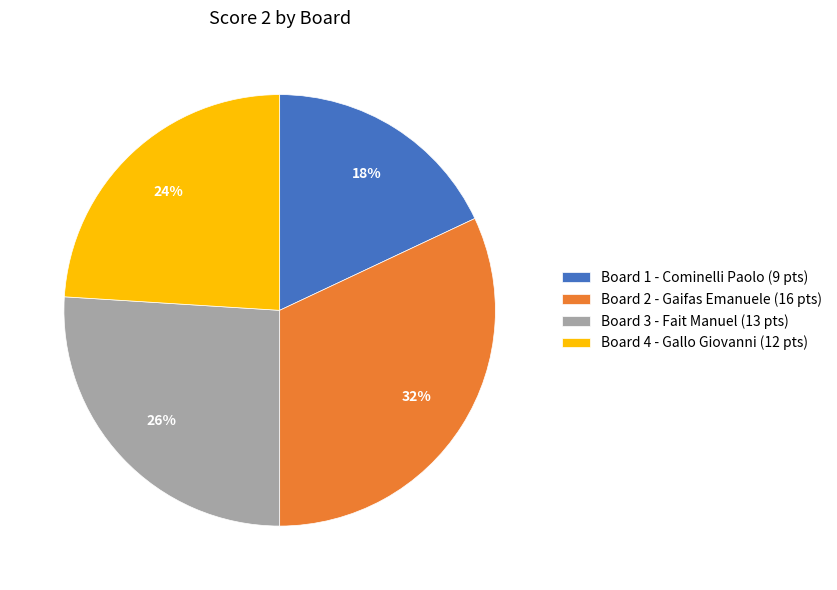

What percentage is the Board 2 - Gaifas Emanuele (16 pts) slice, to the nearest percent?

32%